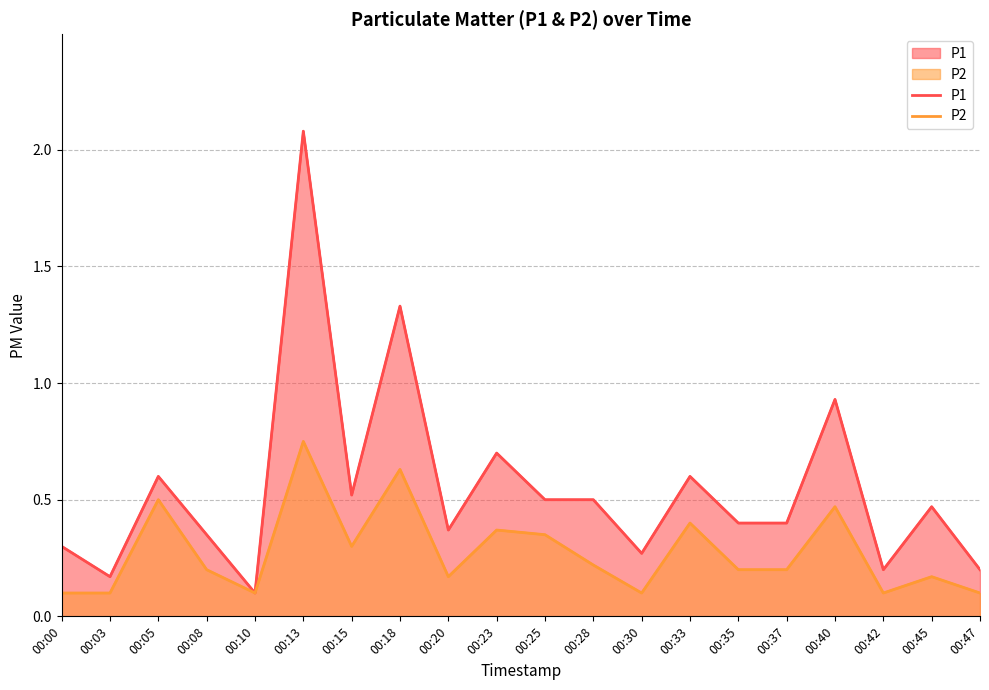

At which label does P1 reach its minimum?

00:10